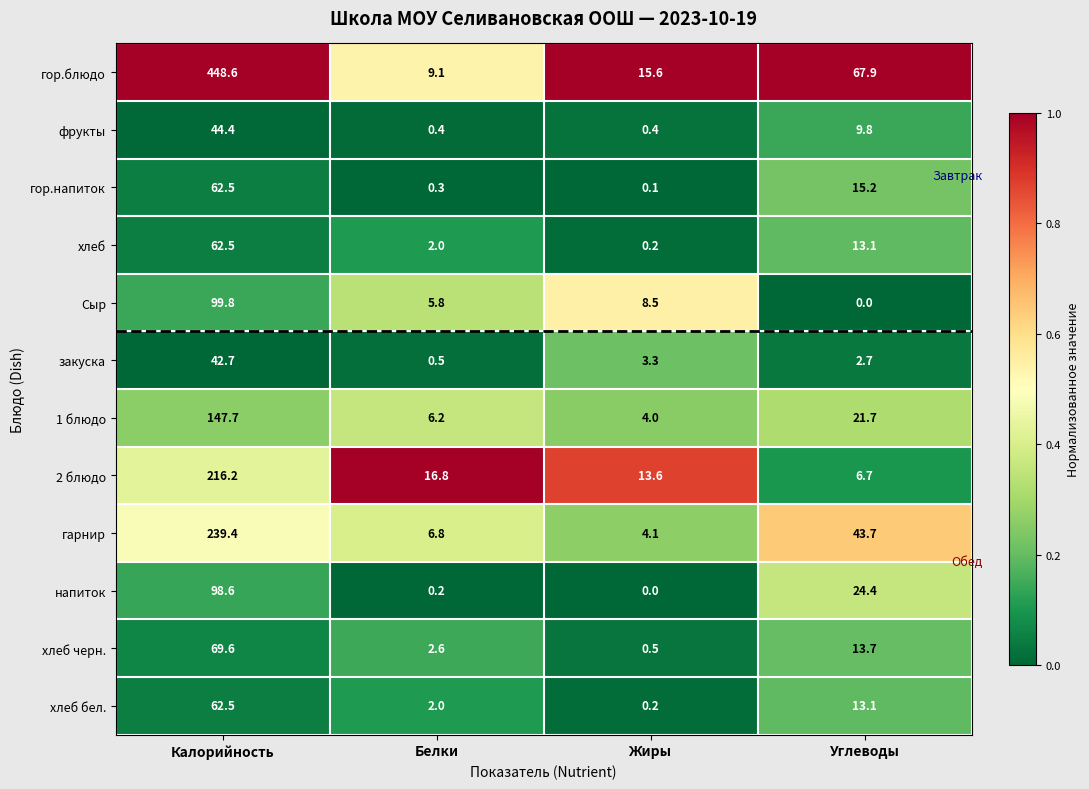

What is the difference between the фрукты values at Углеводы and Жиры?

9.4